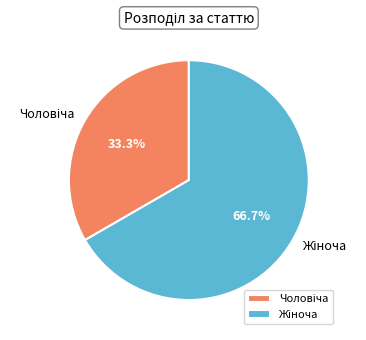

Is there a majority slice in this chart?

Yes